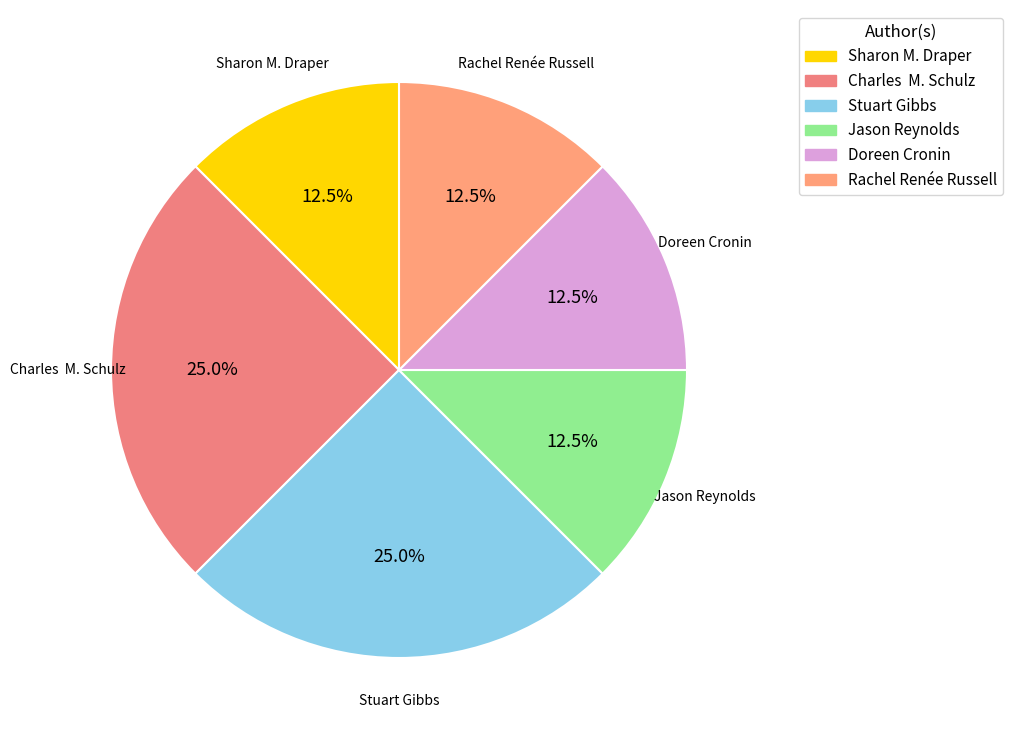

How many segments does this pie chart have?

6